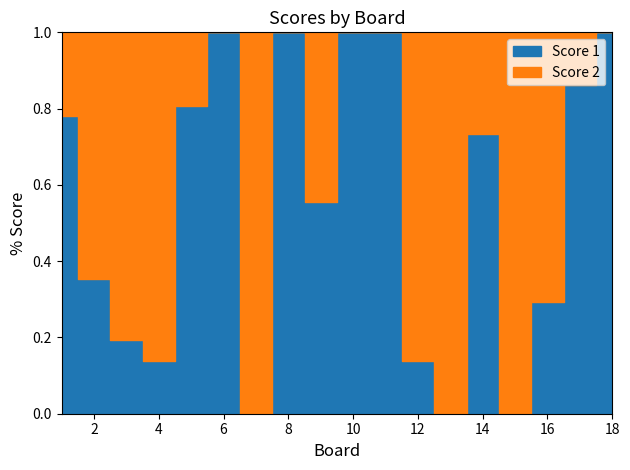

At which category does Score 1 reach its first local valley?

4